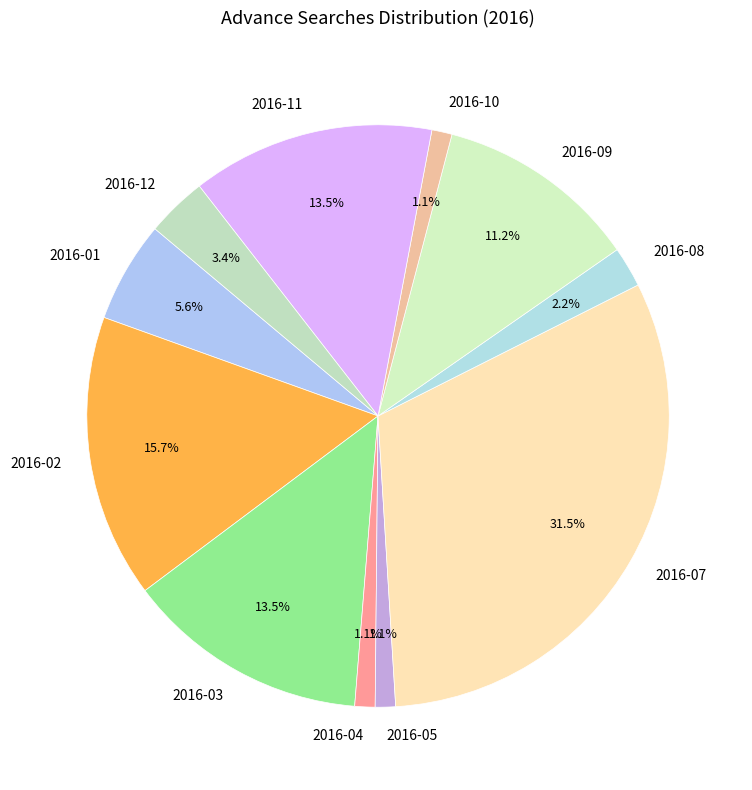

How much of the chart is everything except 2016-08?

97.8%